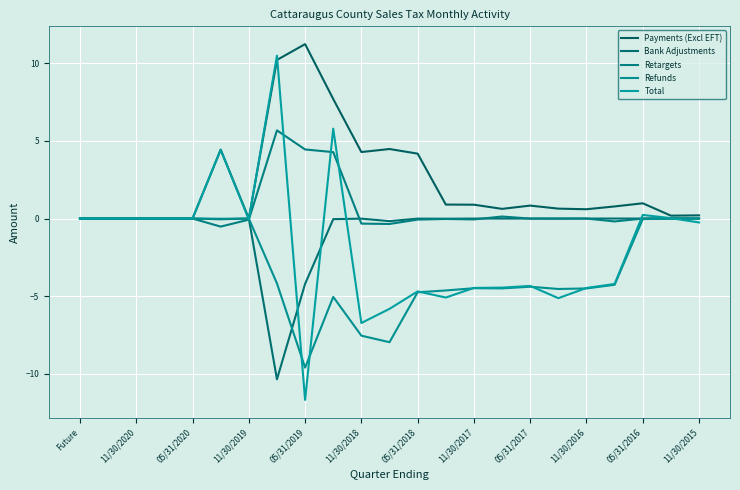

Rank the series by their average value, from highest to lowest.

Payments (Excl EFT), Retargets, Bank Adjustments, Total, Refunds